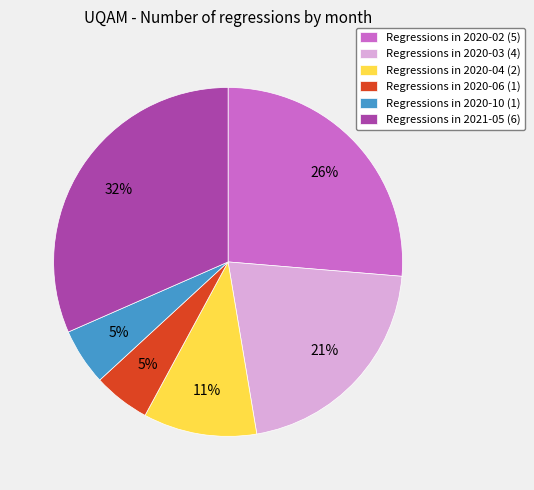

Does any single category account for the majority?

No